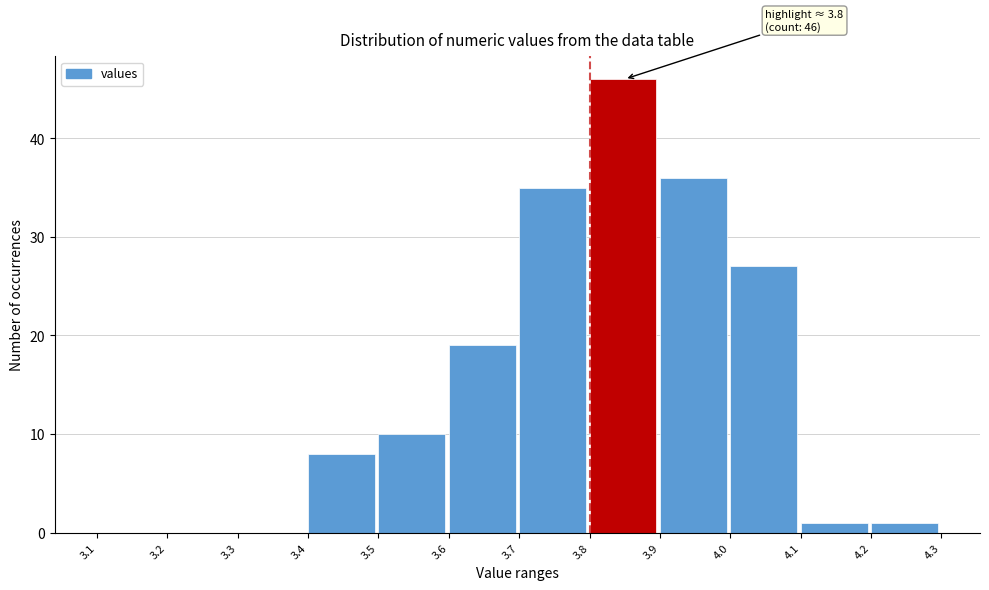

Which range on the x-axis has the tallest bar?

3.8 to 3.9